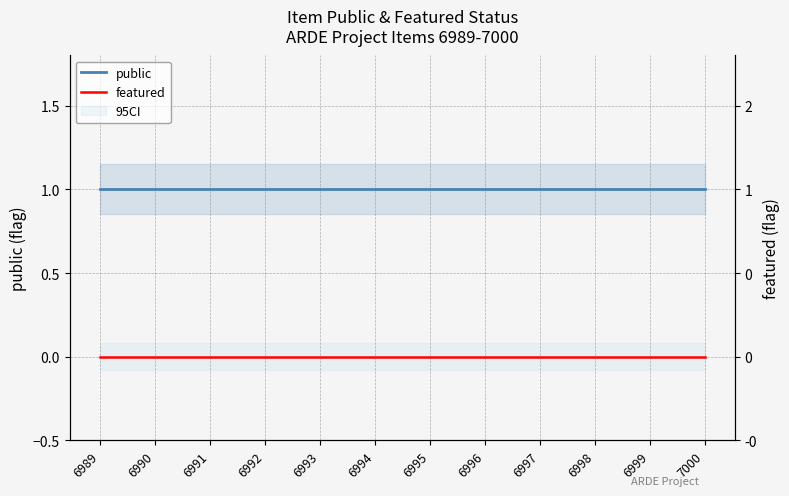

What are all the series names shown in the legend?

public, featured